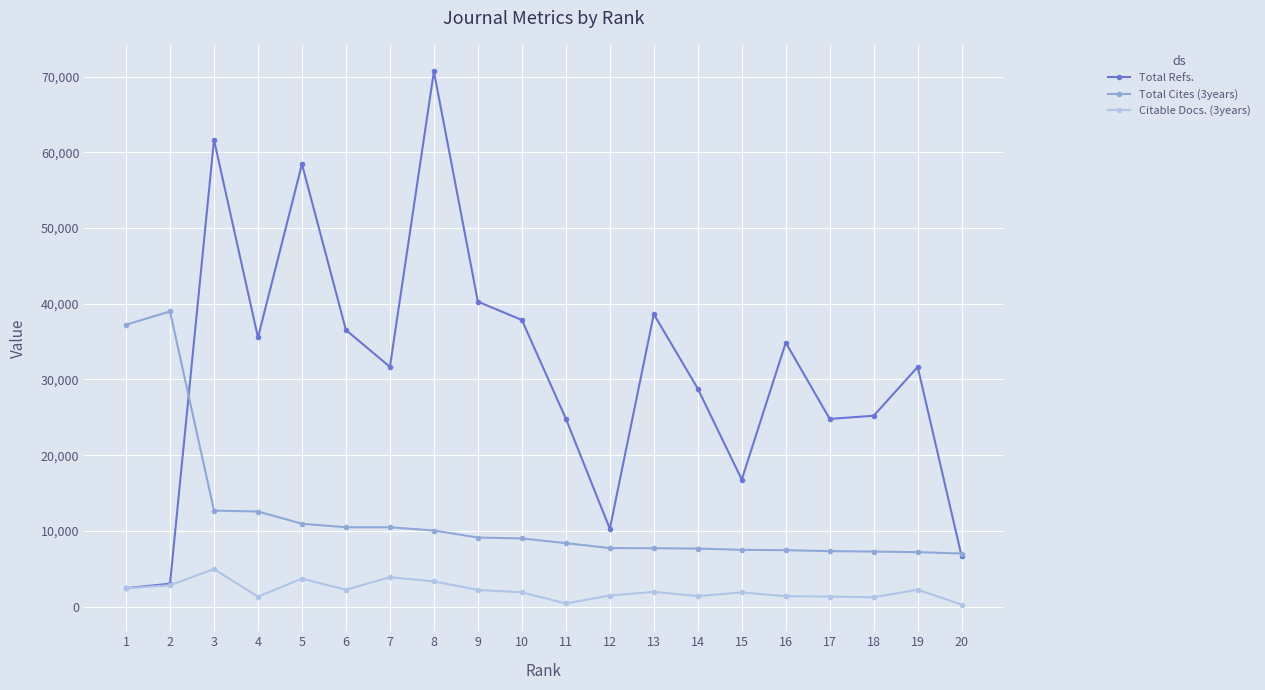

Where is the first local maximum for Total Refs.?

3